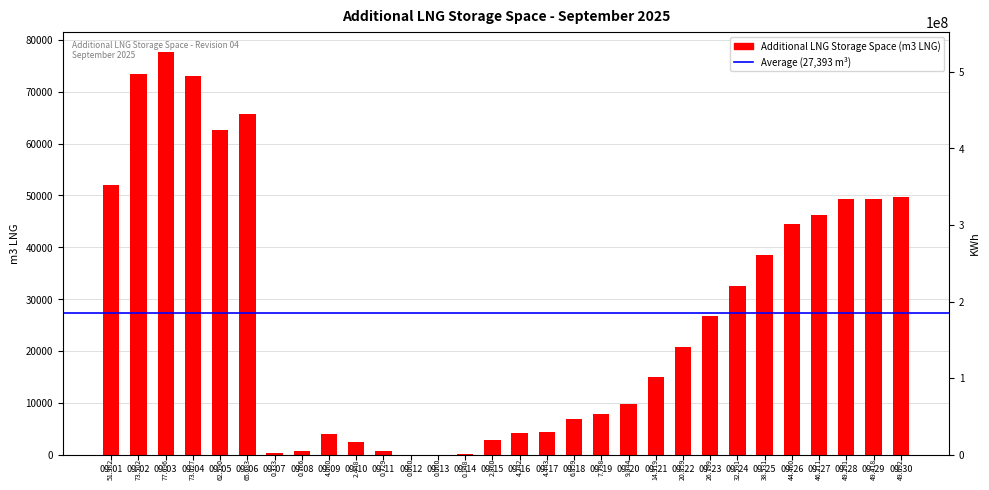

At which category does the chart reach its peak across all series?

09-03